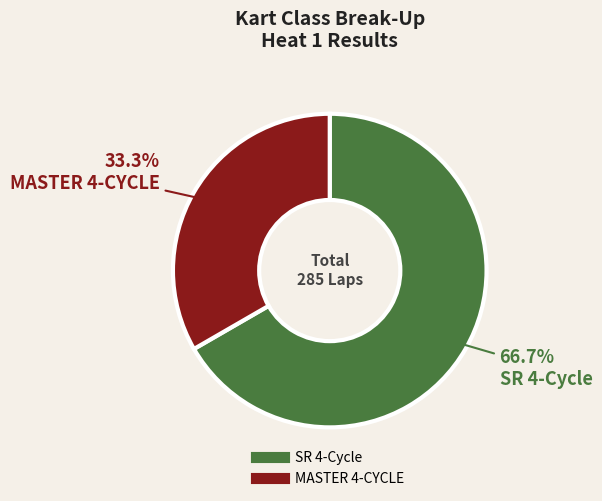

To the nearest percent, what is the average slice percentage?

50%